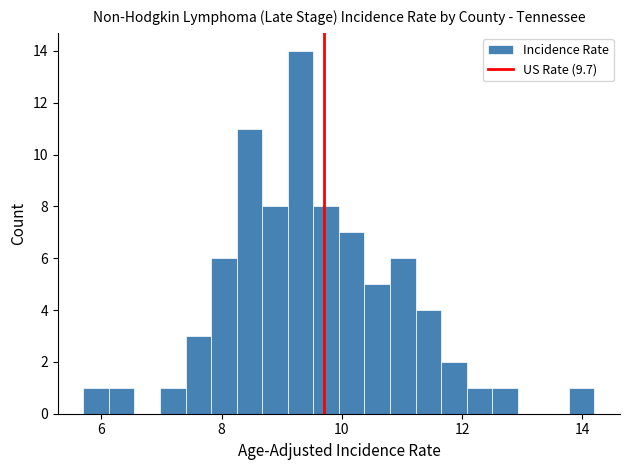

Around what value on the x-axis is the tallest bar? Give the approximate position of its centre, as read against the axis.

9.4